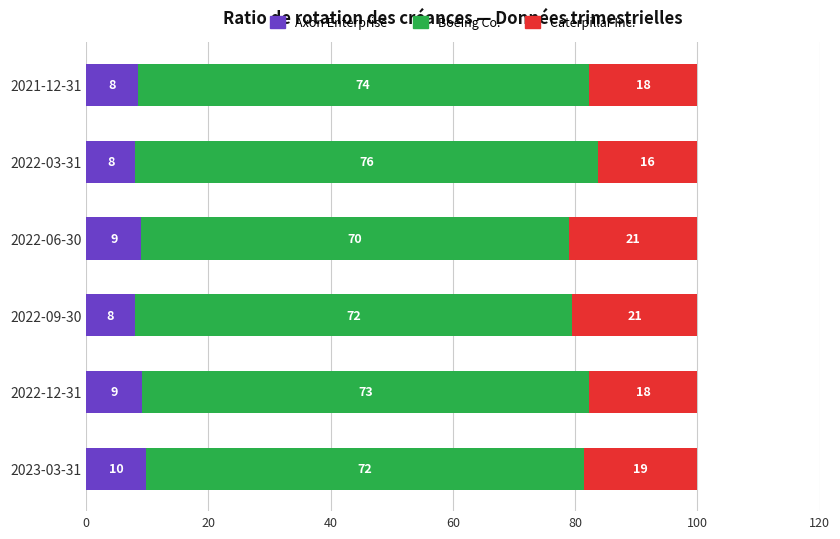

Is it true that Axon Enterprise equals 9.8 at 2023-03-31?

True